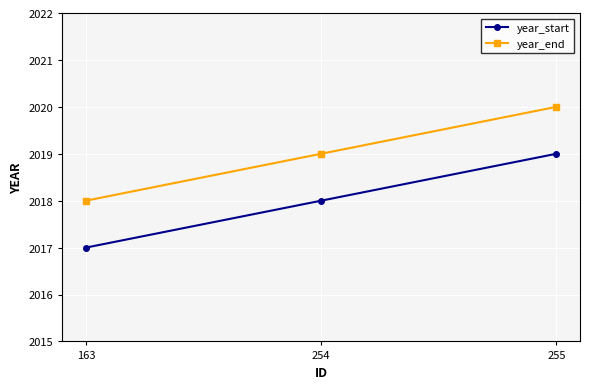

What is the difference between the highest and lowest values at 254?

1